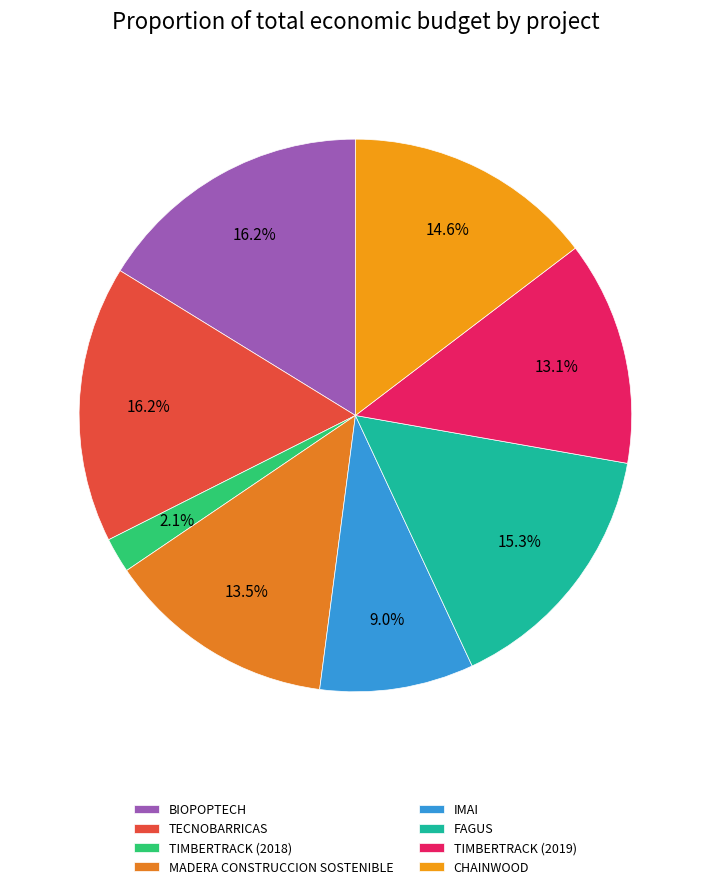

What is the change in value from TIMBERTRACK (2018) to MADERA CONSTRUCCION SOSTENIBLE?

+419491